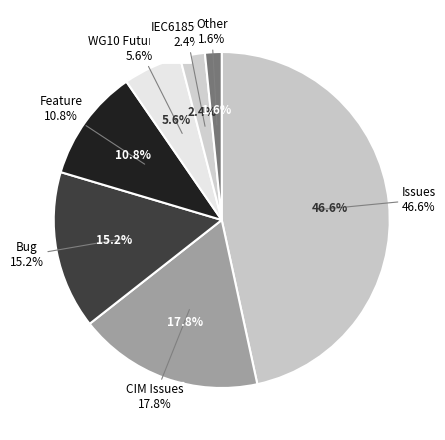

What is the largest slice in the pie chart?

Issues